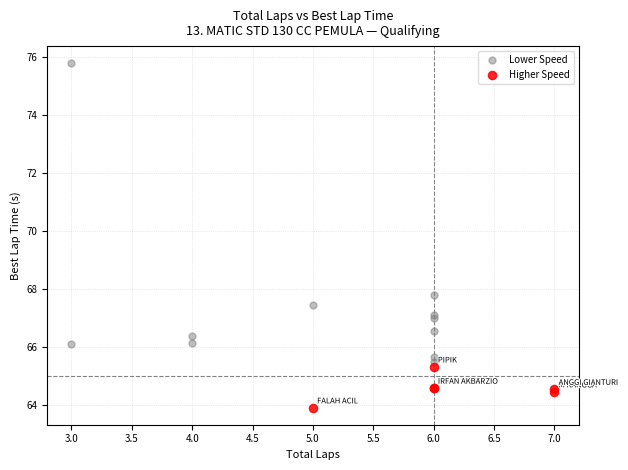

What are all the series names shown in the legend?

Lower Speed, Higher Speed